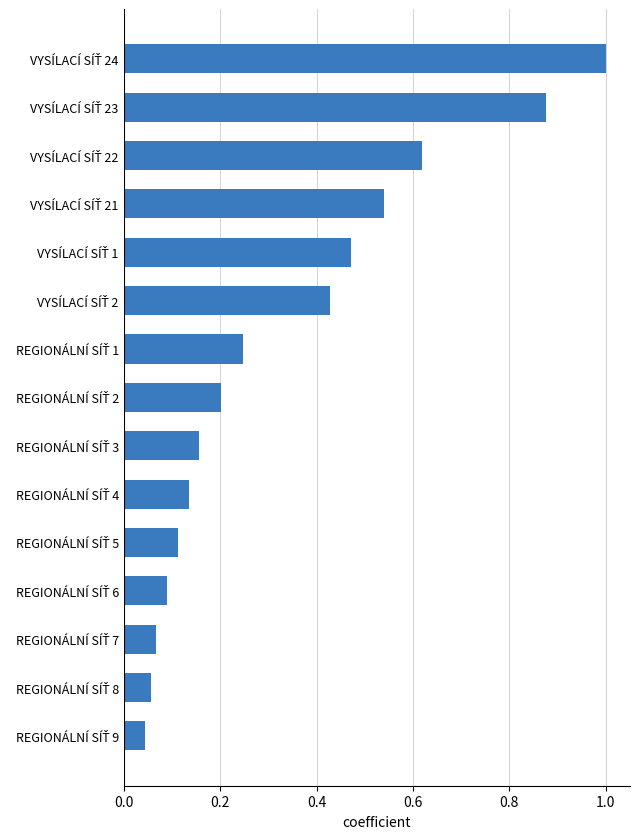

What is the maximum value shown in the chart?

1.0